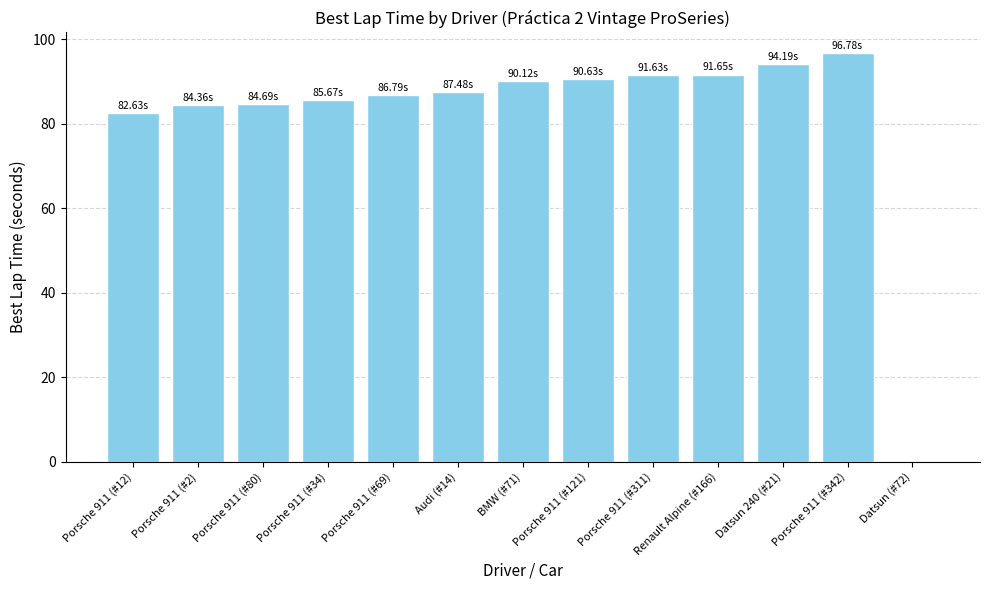

At which label is the value closest to 48?

Porsche 911 (#12)